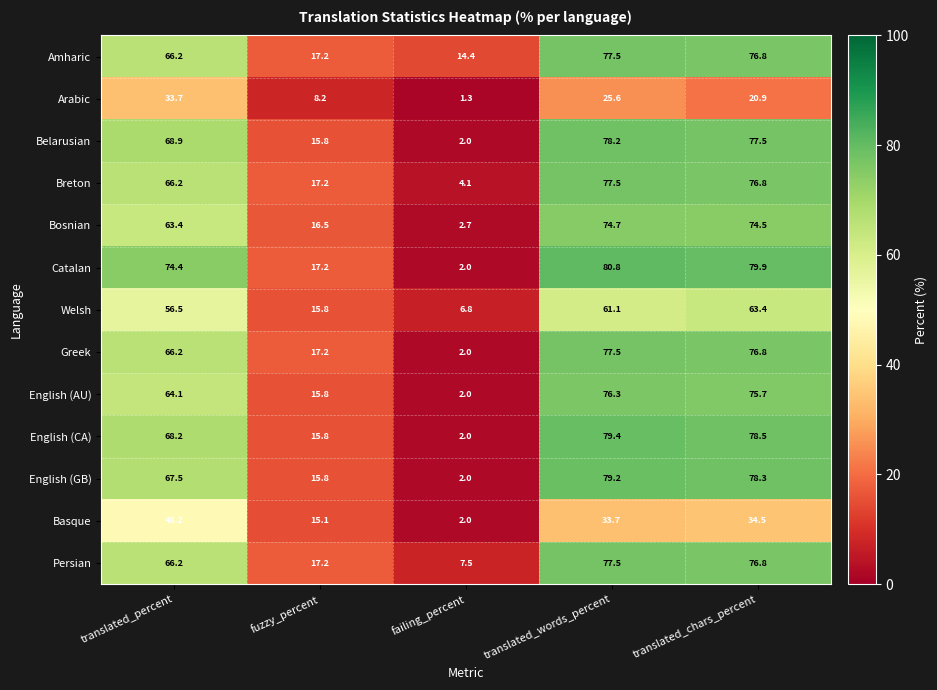

What is the maximum value shown in the chart?

80.8